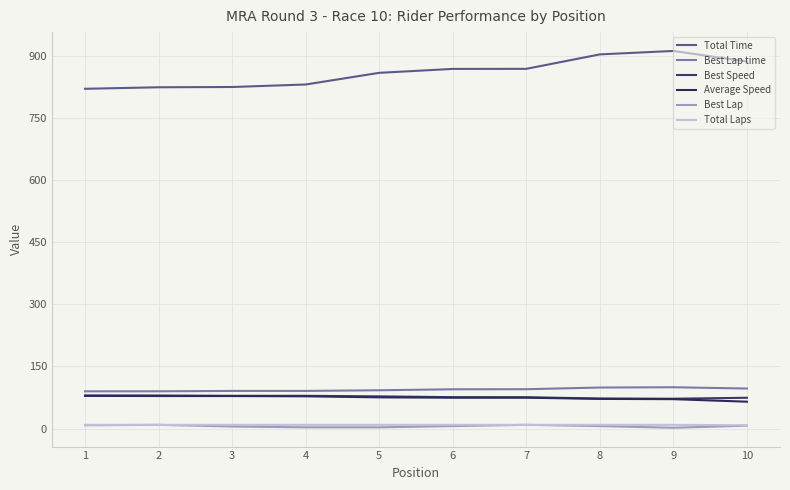

True or false: Best Speed has more than 1 interior local peaks.

False